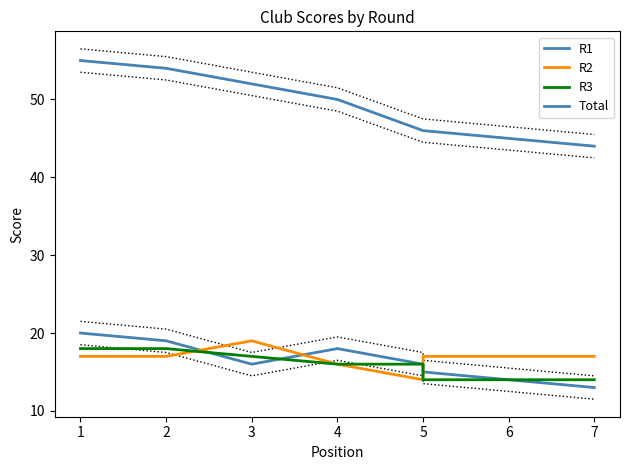

How many categories are shown in the chart?

7